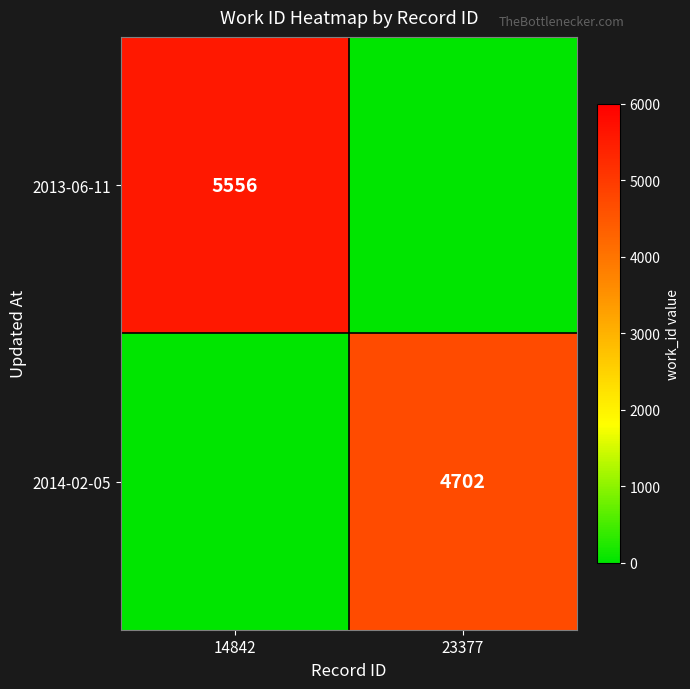

The 2013-06-11 series shows 8866 at 14842. True or false?

False